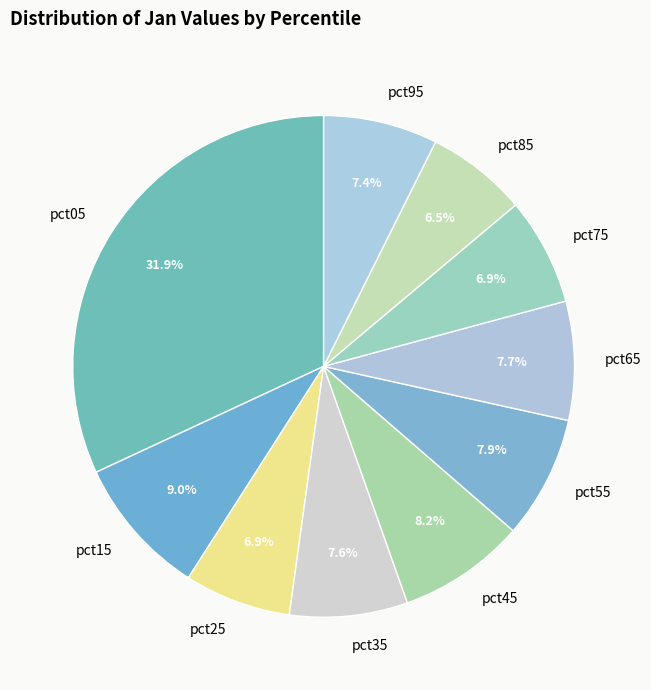

How many segments does this pie chart have?

10